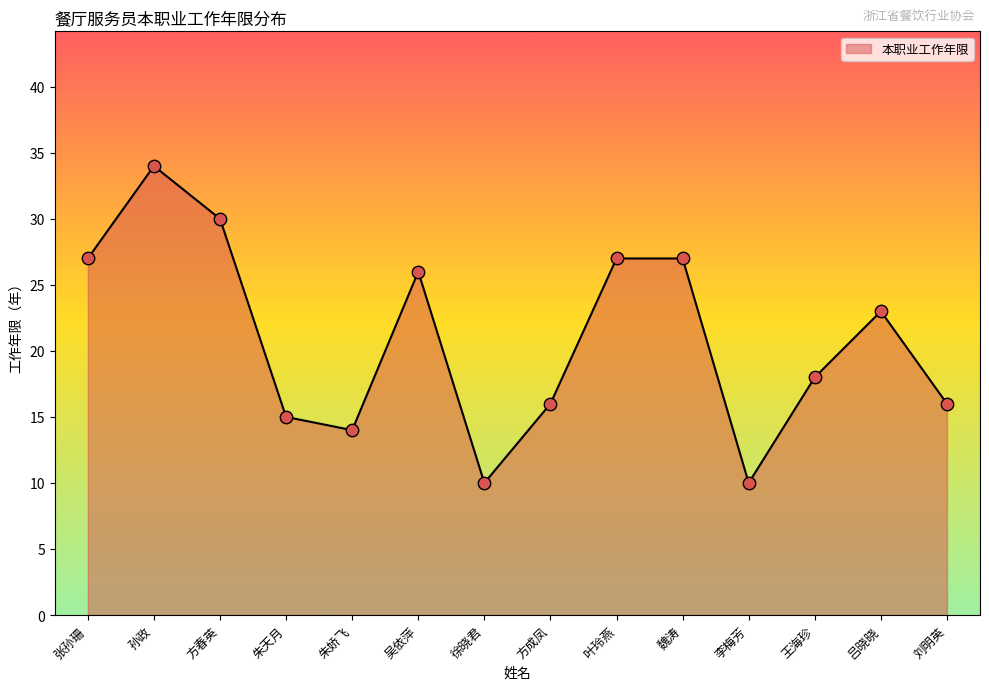

Between 朱天月 and 徐晓君, which is larger?

朱天月